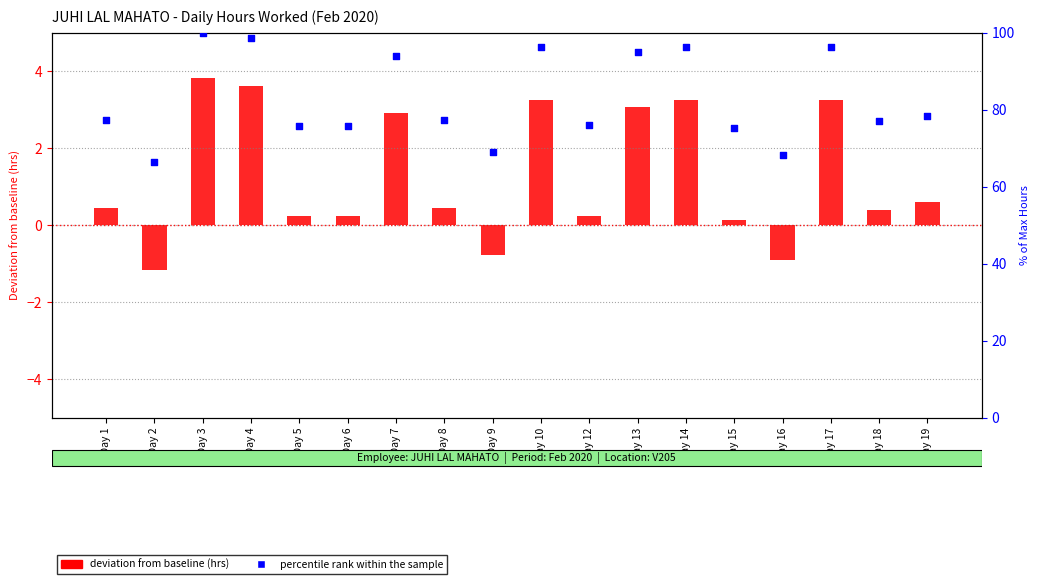

Which series contains the lowest Y value?

deviation from baseline